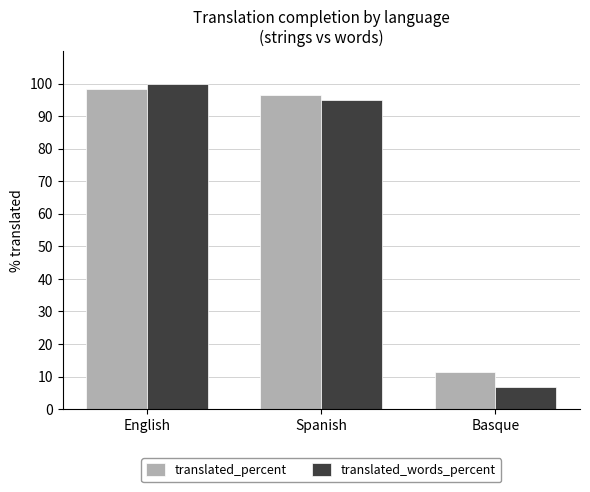

What is the value of the translated_words_percent bar at the 1st from the left?

100.0